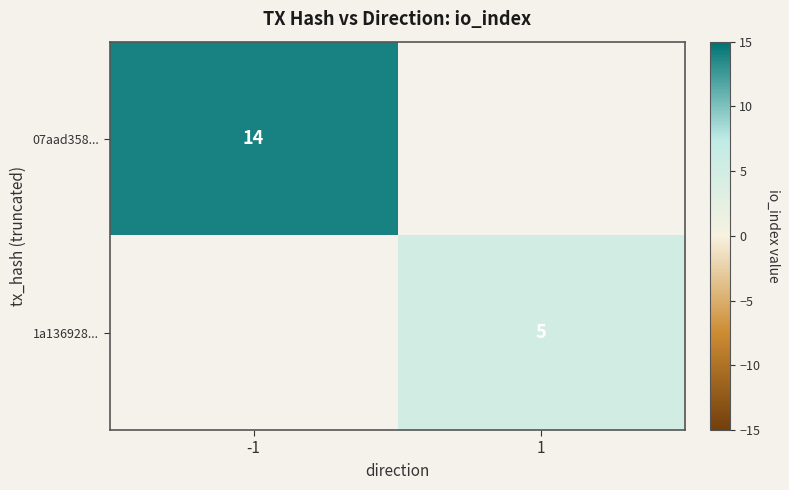

Is the value of 07aad358... at -1 greater than the value of 1a136928... at 1?

Yes